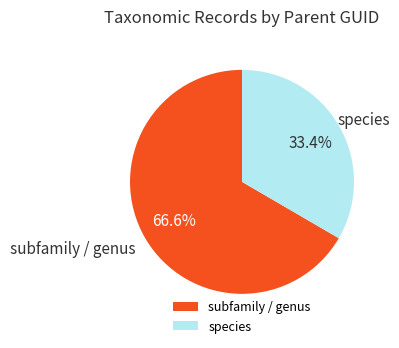

Is there any slice that represents more than half of the pie?

Yes